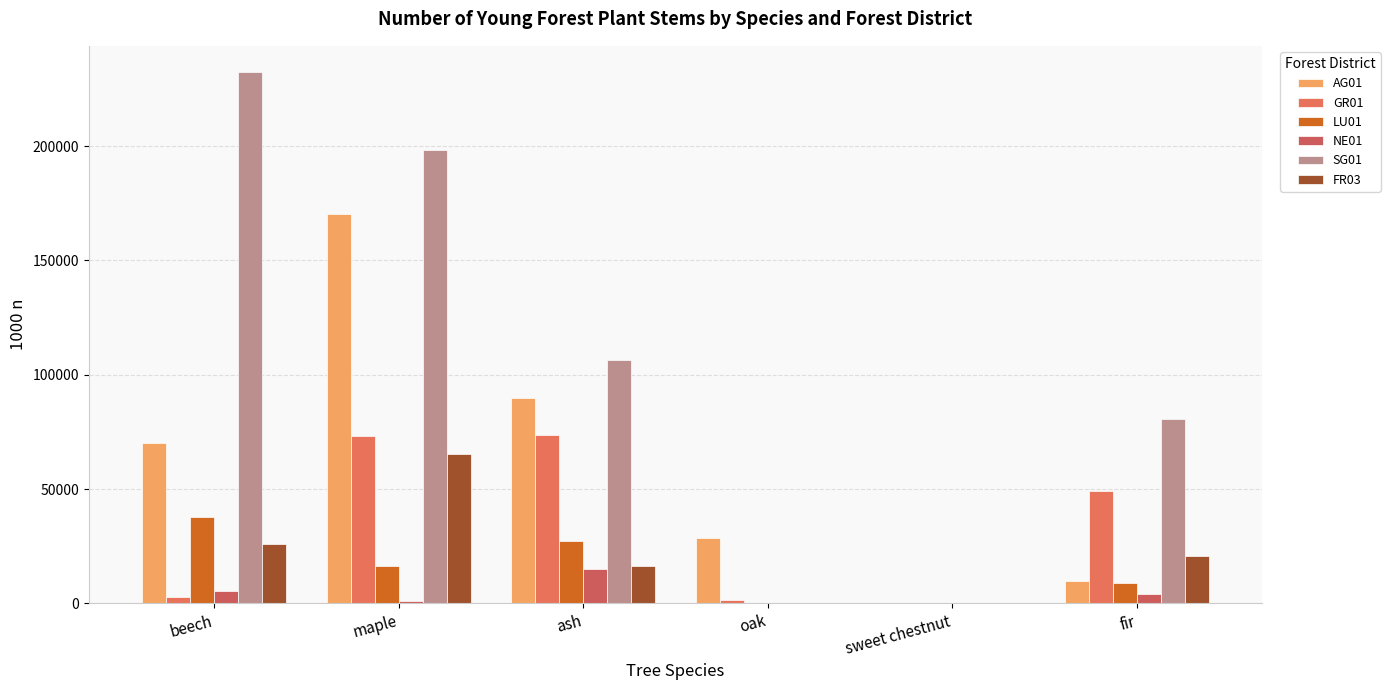

Which series has the widest spread of values?

SG01